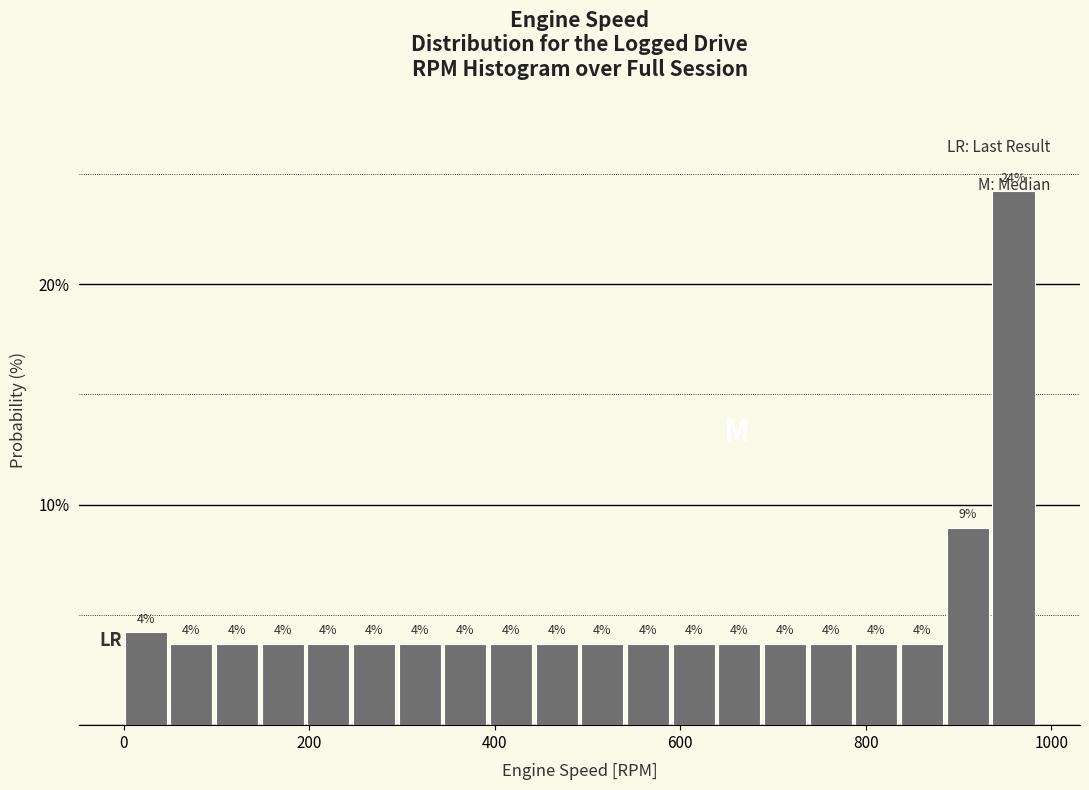

Read against the x-axis, roughly where is the centre of the tallest bar?

960